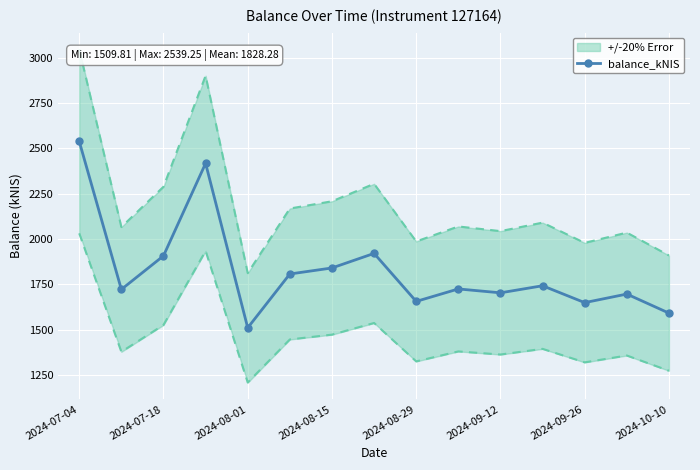

How many values in the balance_kNIS series exceed 1724?

8